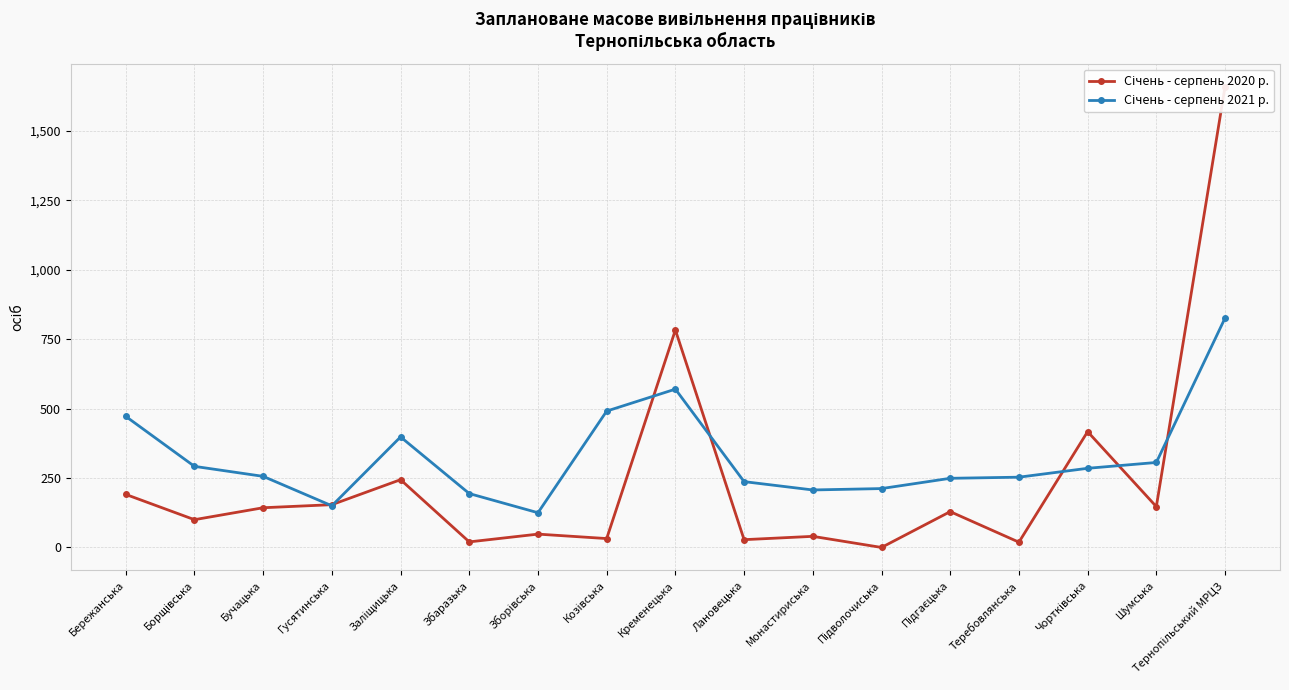

List the labels in order of Січень - серпень 2021 р. value, smallest first.

Зборівська, Гусятинська, Збаразька, Монастириська, Підволочиська, Лановецька, Підгаєцька, Теребовлянська, Бучацька, Чортківська, Борщівська, Шумська, Заліщицька, Бережанська, Козівська, Кременецька, Тернопільський МРЦЗ